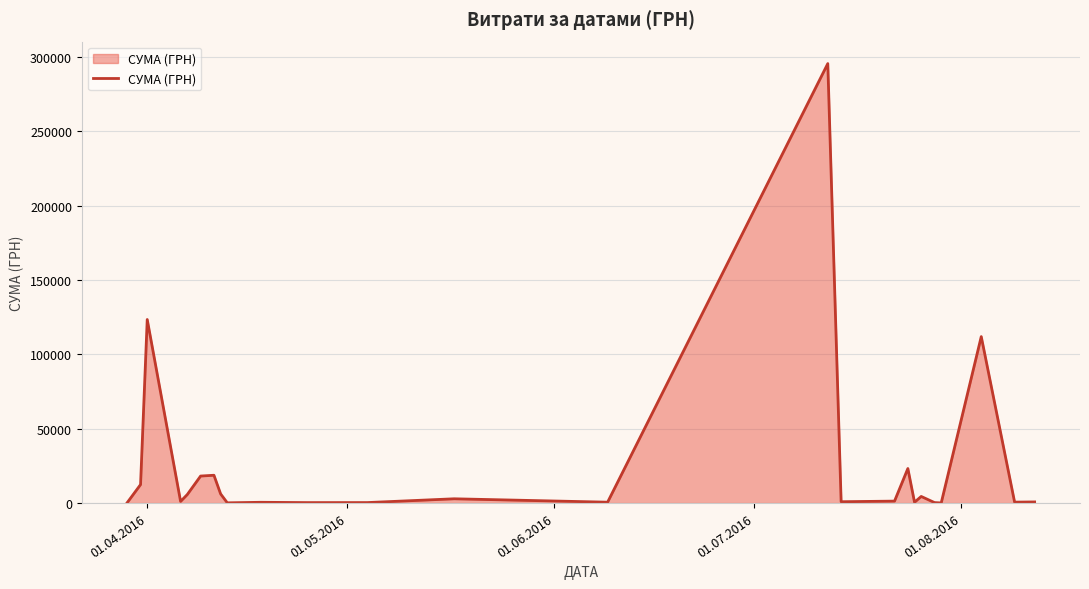

How many lines are shown in the chart?

1